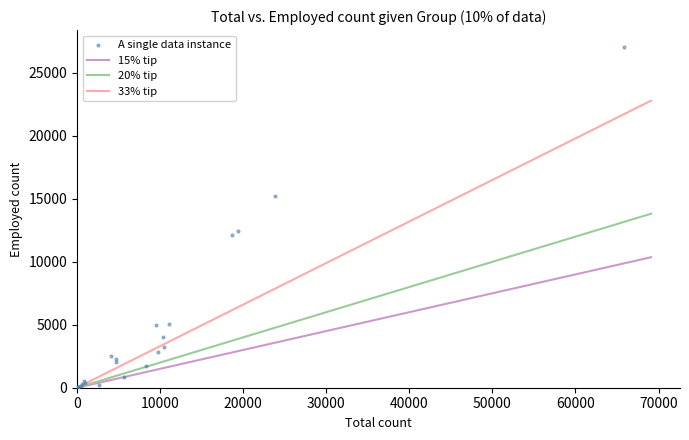

What Y value in the scatter plot is closest to 13526?

12464